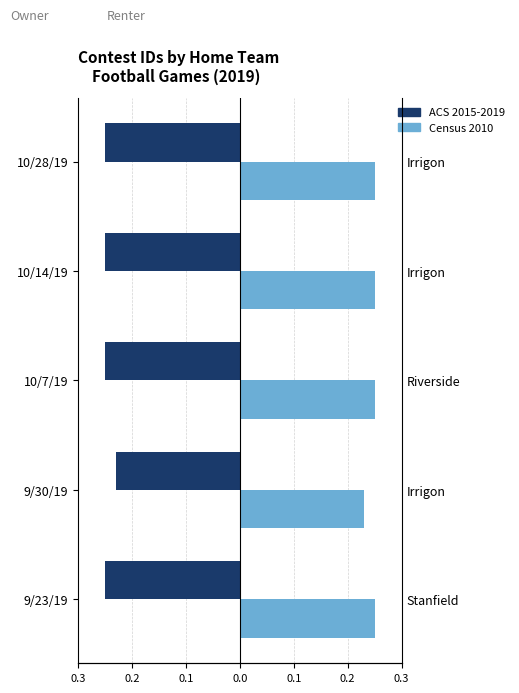

Reading left to right, extract all data points from this chart.

ACS 2015-2019: -0.2	-0.2	-0.2	-0.2	-0.2
Census 2010: 0.2	0.2	0.2	0.2	0.2